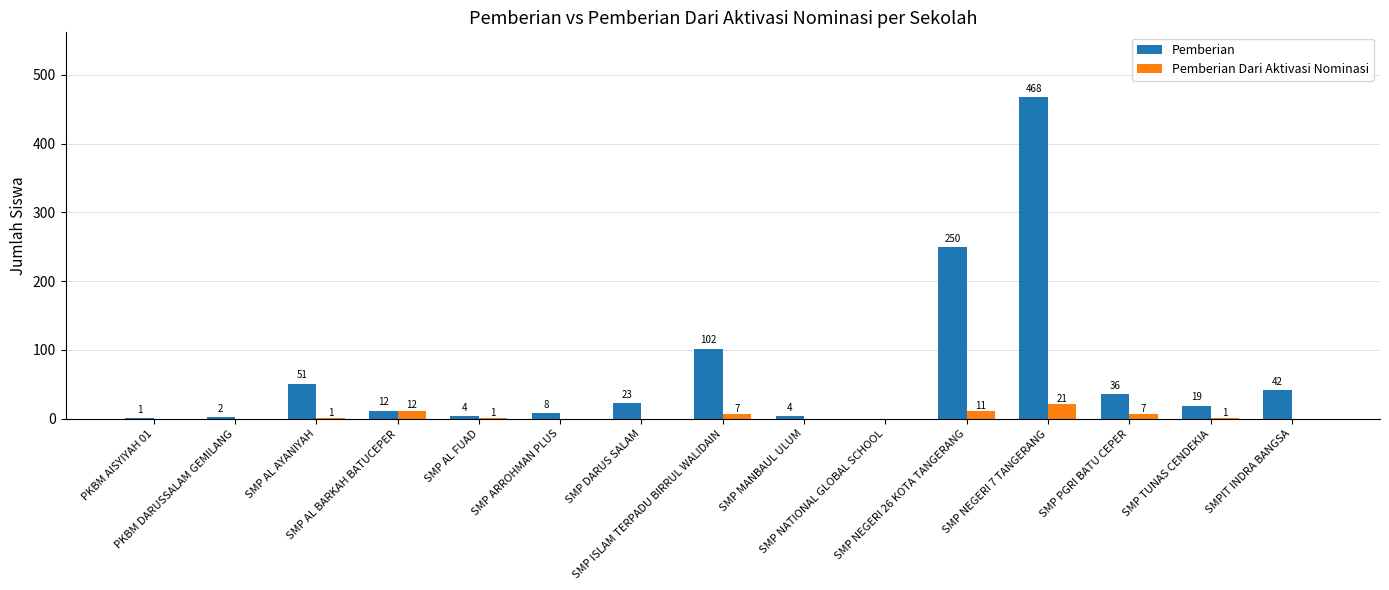

Reading left to right, transcribe all the data shown in this chart.

Pemberian: PKBM AISYIYAH 01=1	PKBM DARUSSALAM GEMILANG=2	SMP AL AYANIYAH=51	SMP AL BARKAH BATUCEPER=12	SMP AL FUAD=4	SMP ARROHMAN PLUS=8	SMP DARUS SALAM=23	SMP ISLAM TERPADU BIRRUL WALIDAIN=102	SMP MANBAUL ULUM=4	SMP NATIONAL GLOBAL SCHOOL=0	SMP NEGERI 26 KOTA TANGERANG=250	SMP NEGERI 7 TANGERANG=468	SMP PGRI BATU CEPER=36	SMP TUNAS CENDEKIA=19	SMPIT INDRA BANGSA=42
Pemberian Dari Aktivasi Nominasi: PKBM AISYIYAH 01=0	PKBM DARUSSALAM GEMILANG=0	SMP AL AYANIYAH=1	SMP AL BARKAH BATUCEPER=12	SMP AL FUAD=1	SMP ARROHMAN PLUS=0	SMP DARUS SALAM=0	SMP ISLAM TERPADU BIRRUL WALIDAIN=7	SMP MANBAUL ULUM=0	SMP NATIONAL GLOBAL SCHOOL=0	SMP NEGERI 26 KOTA TANGERANG=11	SMP NEGERI 7 TANGERANG=21	SMP PGRI BATU CEPER=7	SMP TUNAS CENDEKIA=1	SMPIT INDRA BANGSA=0